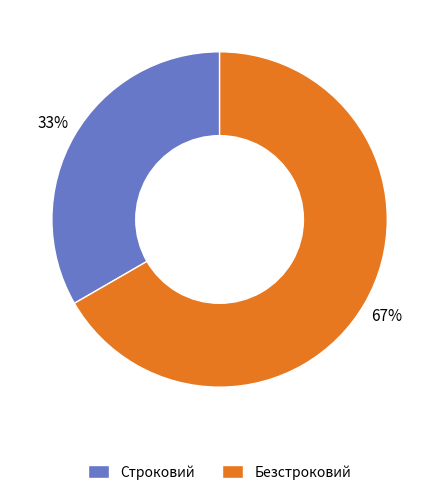

To the nearest percent, what is the combined percentage of Строковий and Безстроковий?

100%